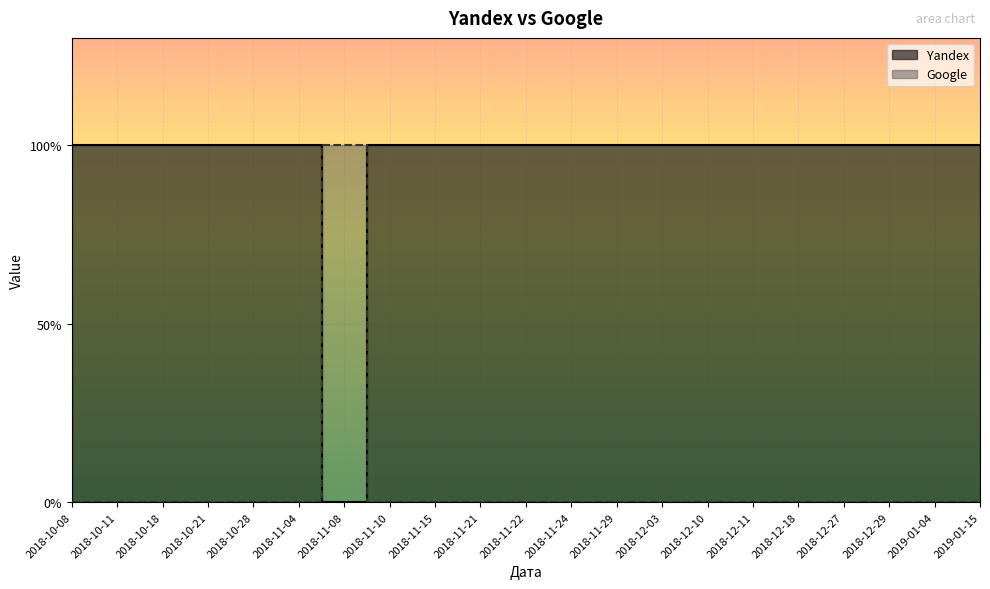

What is the spread (max minus min) of values at 2018-10-18?

1